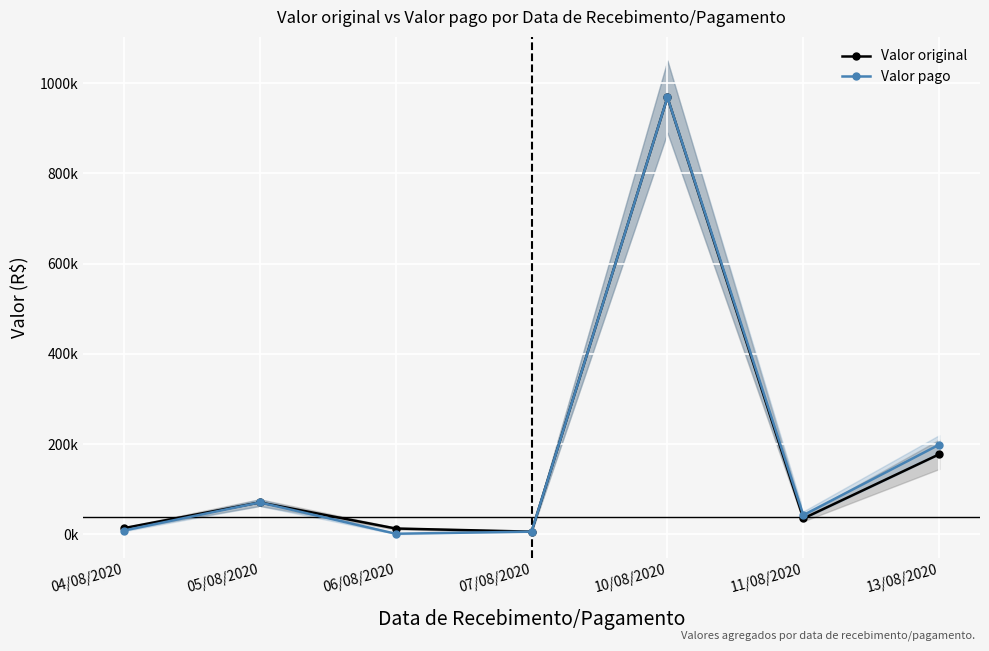

Which category has the highest value across all series?

10/08/2020